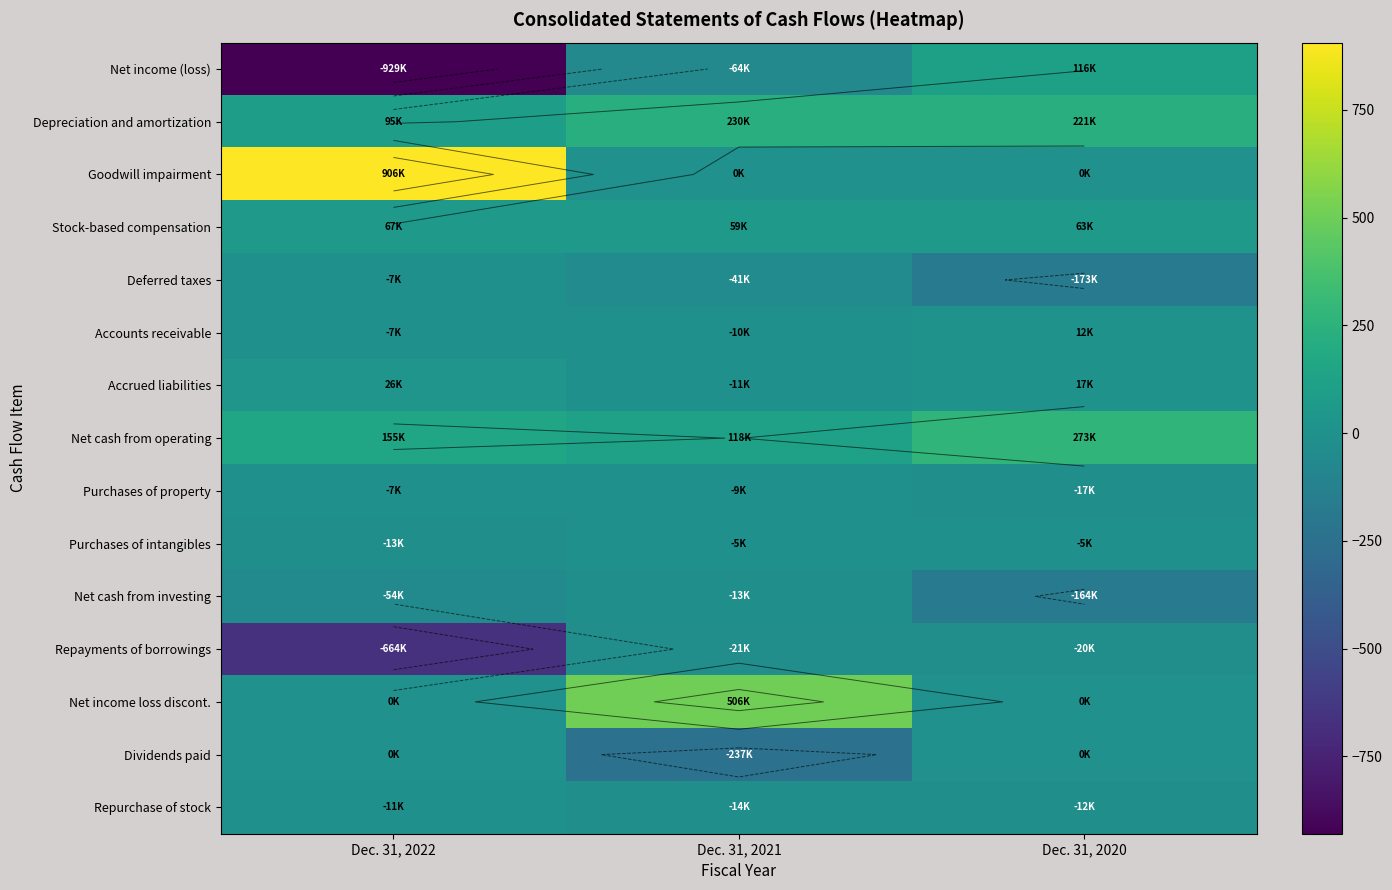

What is the difference between the Repayments of borrowings values at Dec. 31, 2022 and Dec. 31, 2020?

644.5